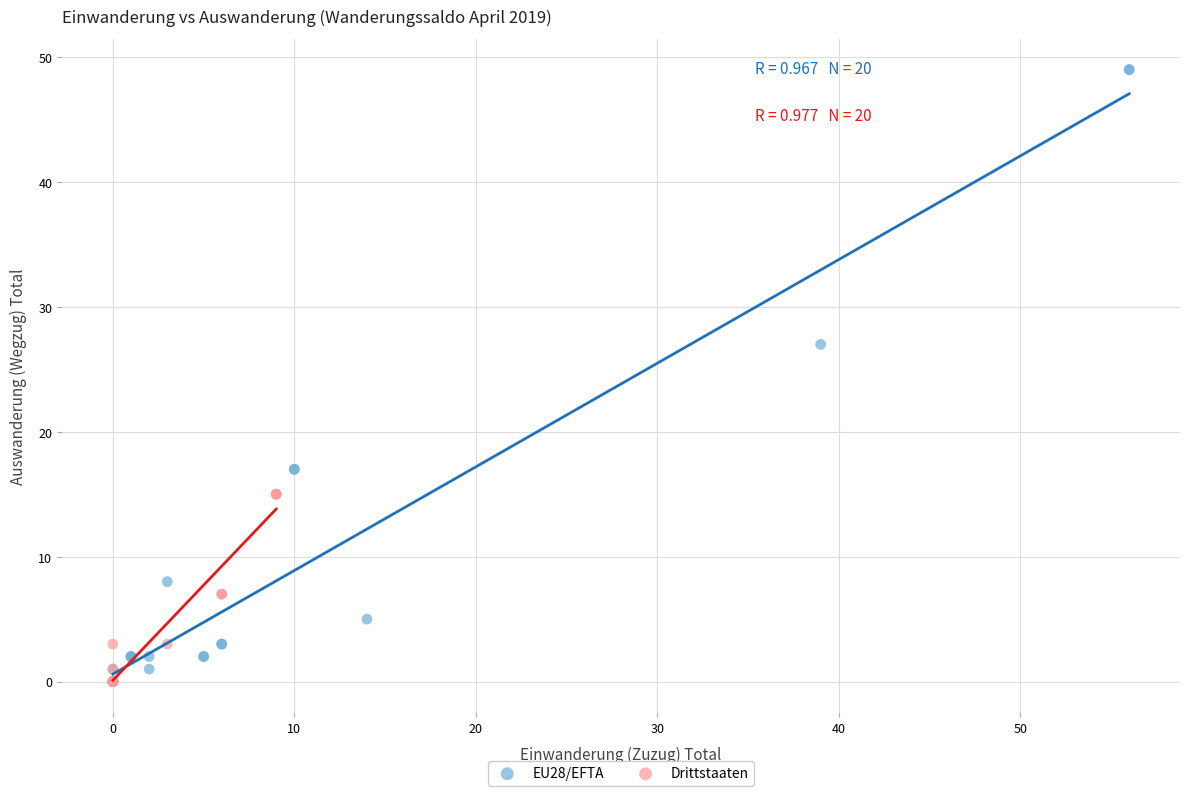

Which series contains the highest Y value?

EU28/EFTA